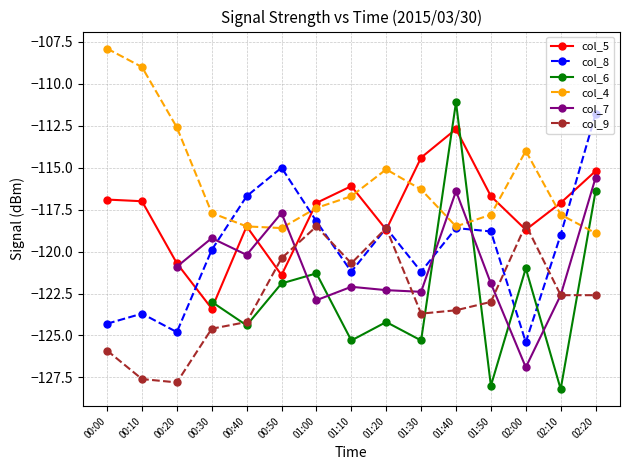

Which series ends up on top after the final intersection of col_5 and col_9?

col_5